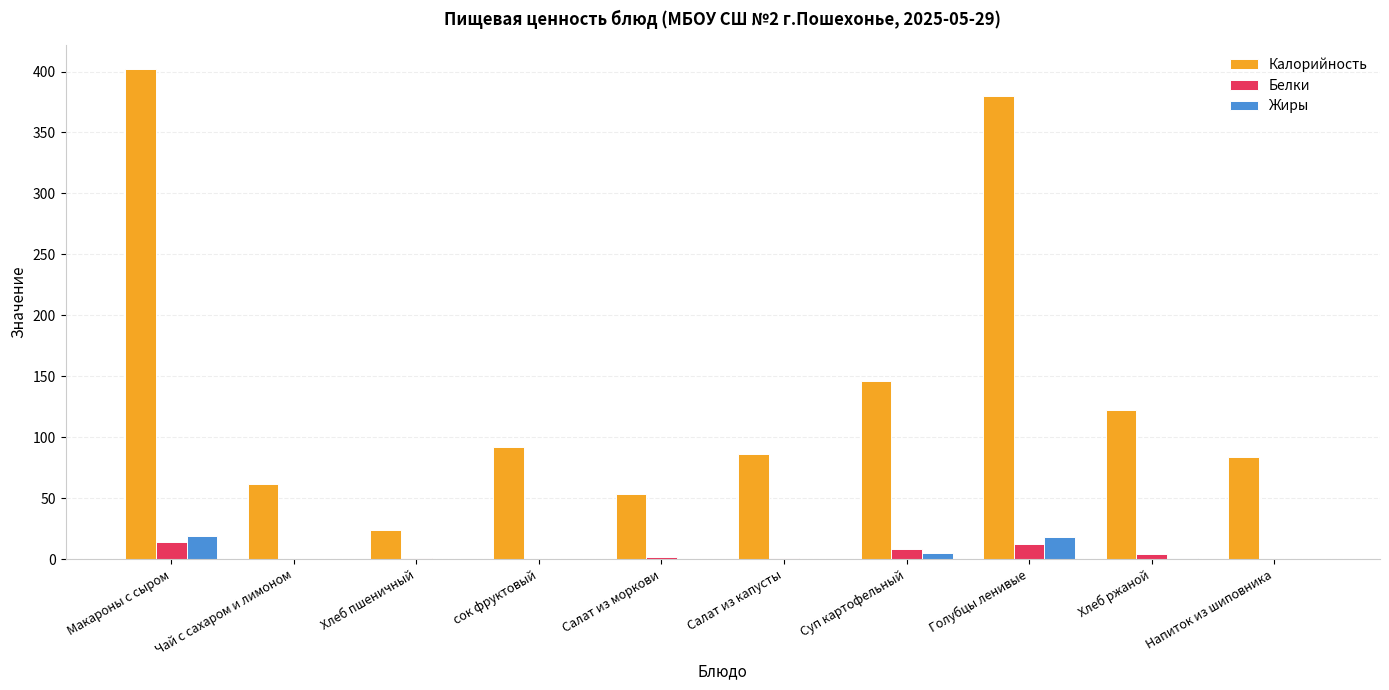

Where is Калорийность nearest to the value 213?

Суп картофельный